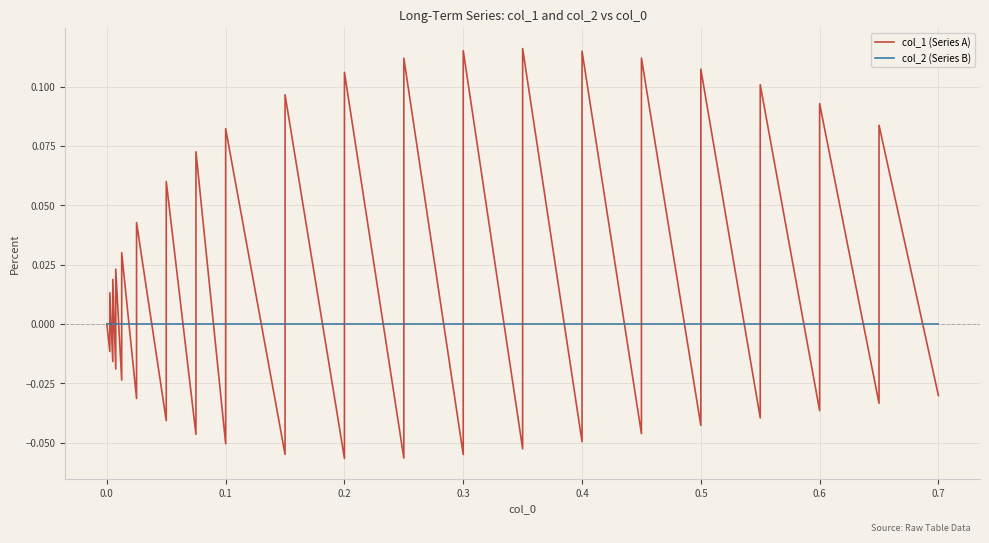

Does the chart have visible grid lines?

Yes